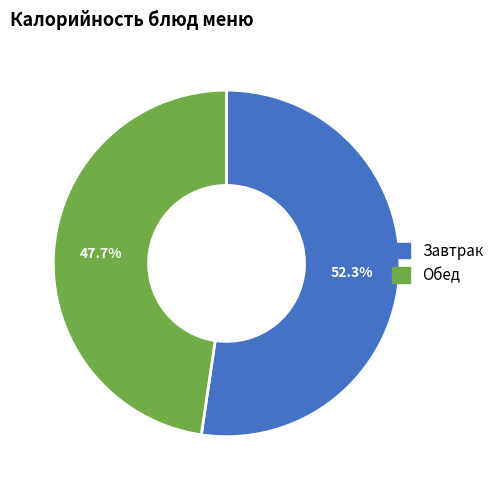

Is there a majority slice in this chart?

Yes